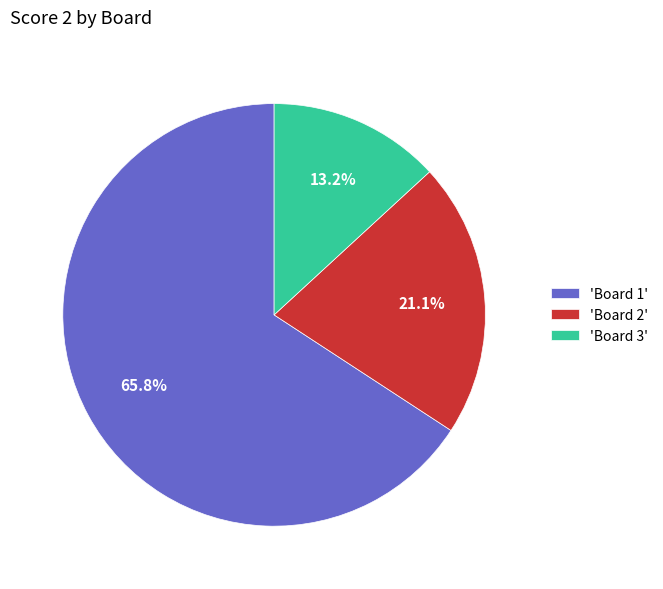

Between 'Board 2' and 'Board 1', which is larger?

'Board 1'